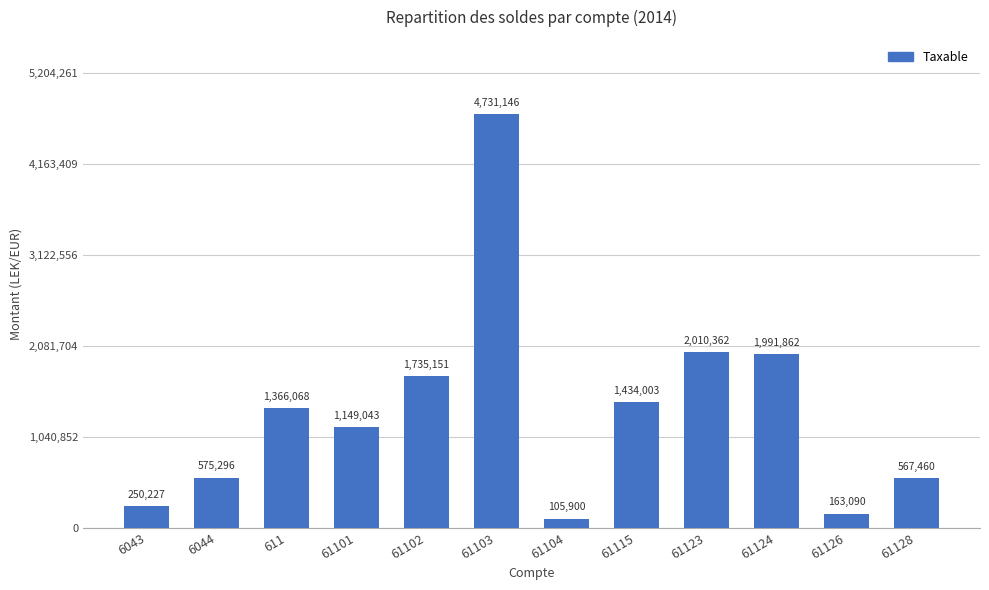

The value at 6043 is 250227.1. True or false?

True